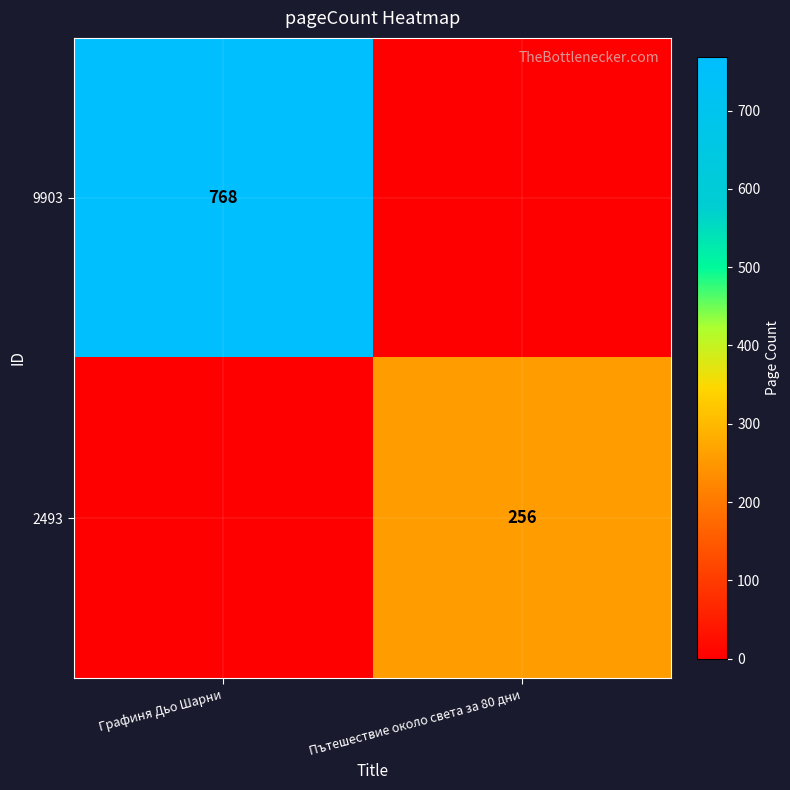

Is it true that 2493 equals 381 at Пътешествие около света за 80 дни?

False